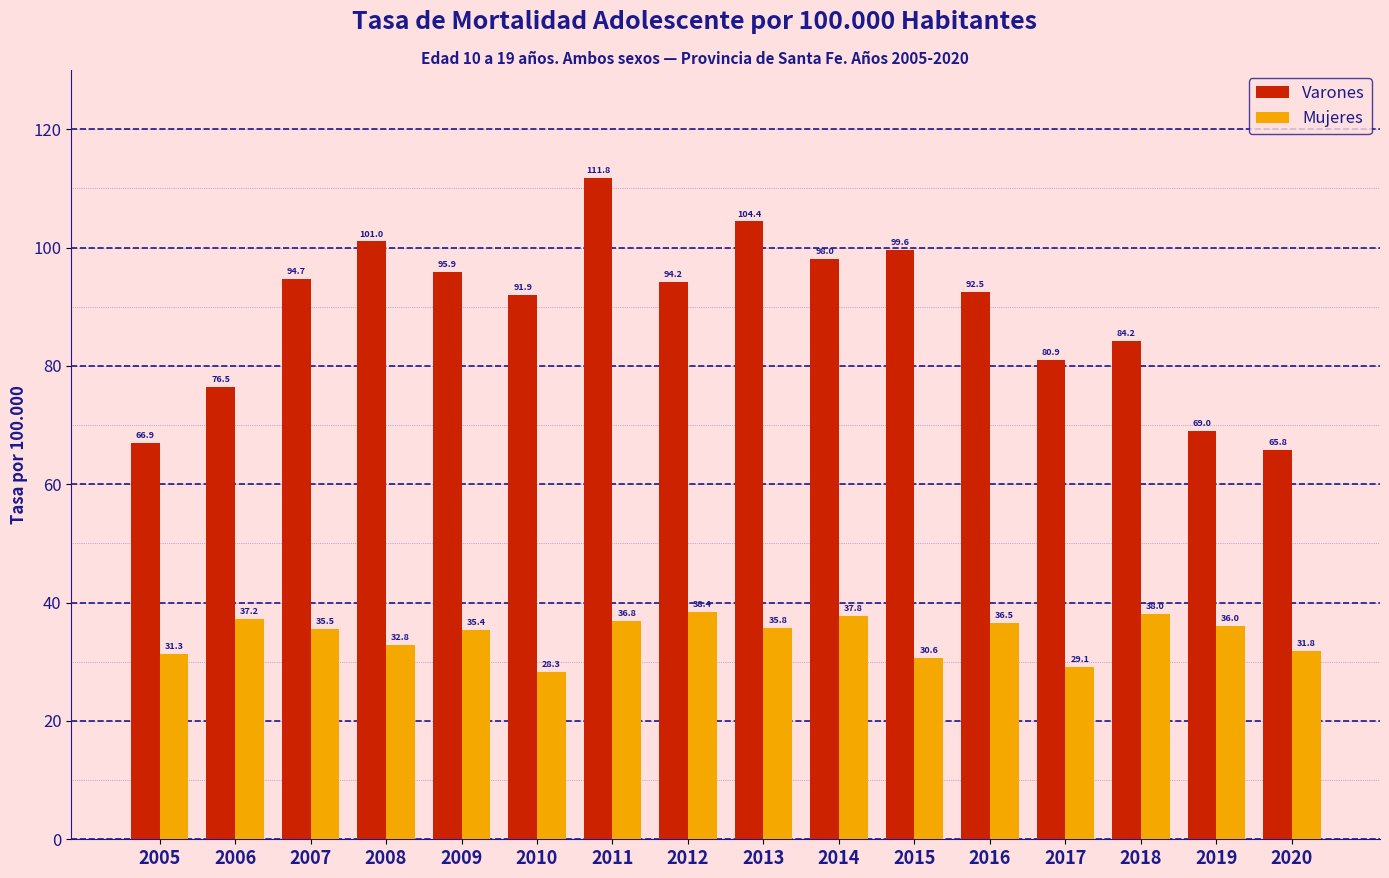

What is the spread (max minus min) of values at 2012?

55.7